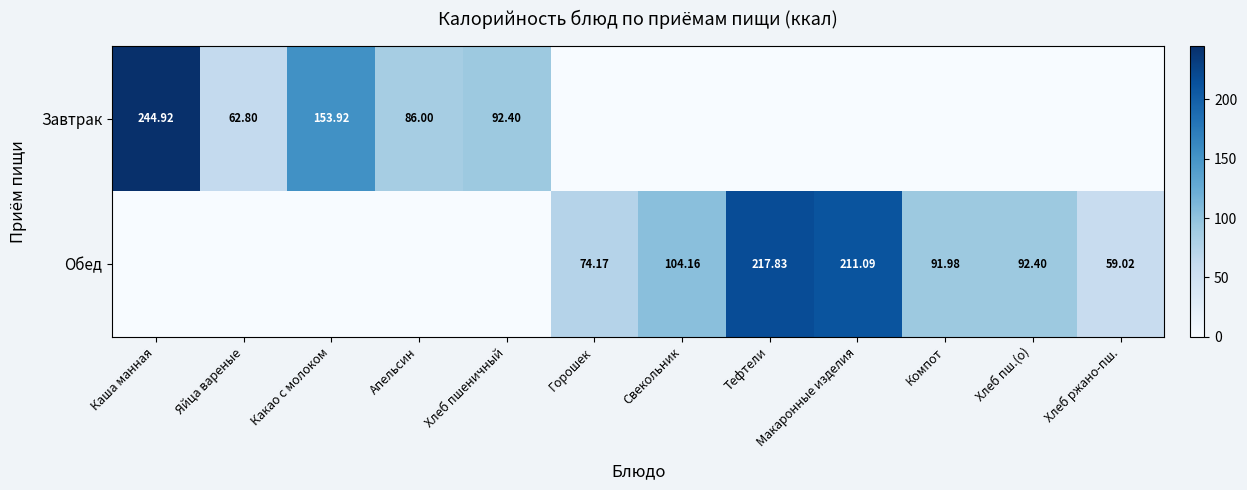

Is the value of Завтрак at Какао с молоком greater than the value of Обед at Горошек?

Yes